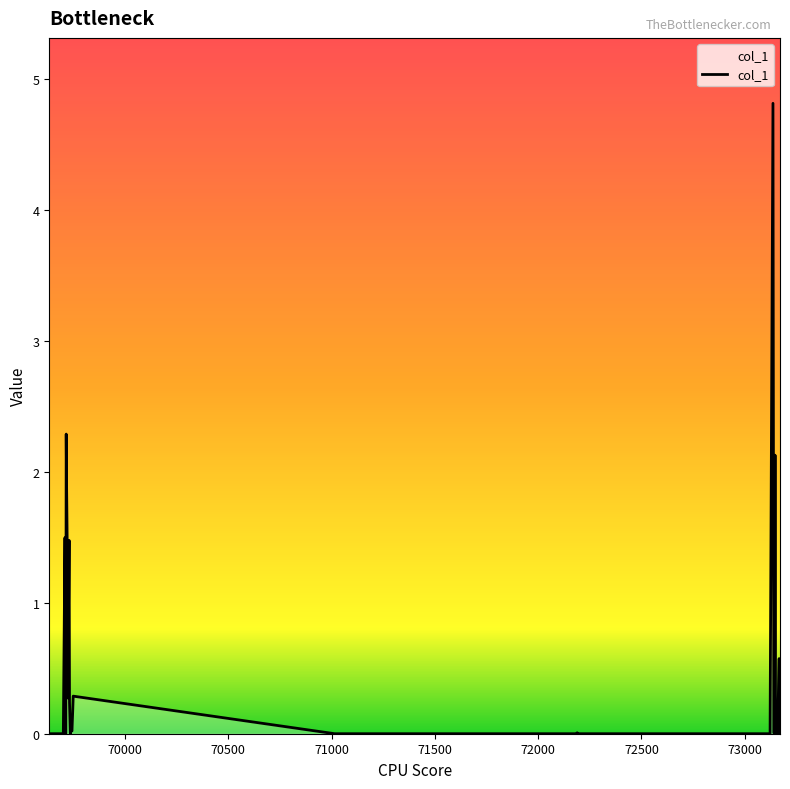

How many lines are shown in the chart?

1